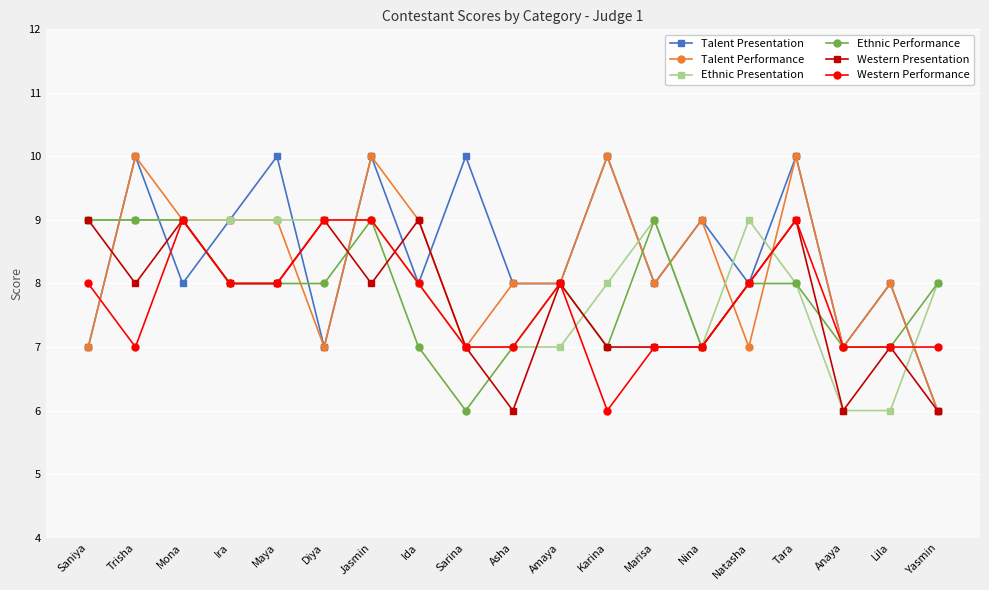

What is the spread (max minus min) of values at Sarina?

4